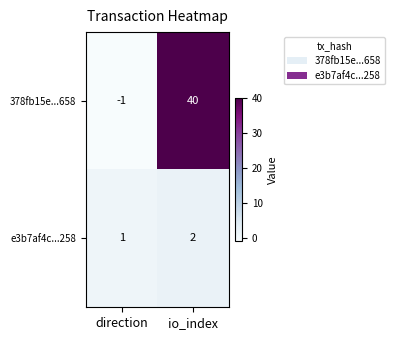

At direction, list the series in order from largest to smallest.

e3b7af4c...258, 378fb15e...658